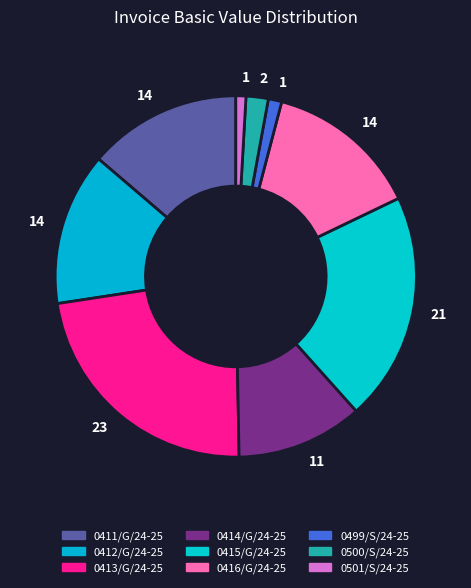

Is it true that 0500/S/24-25 is 2% of the pie?

True